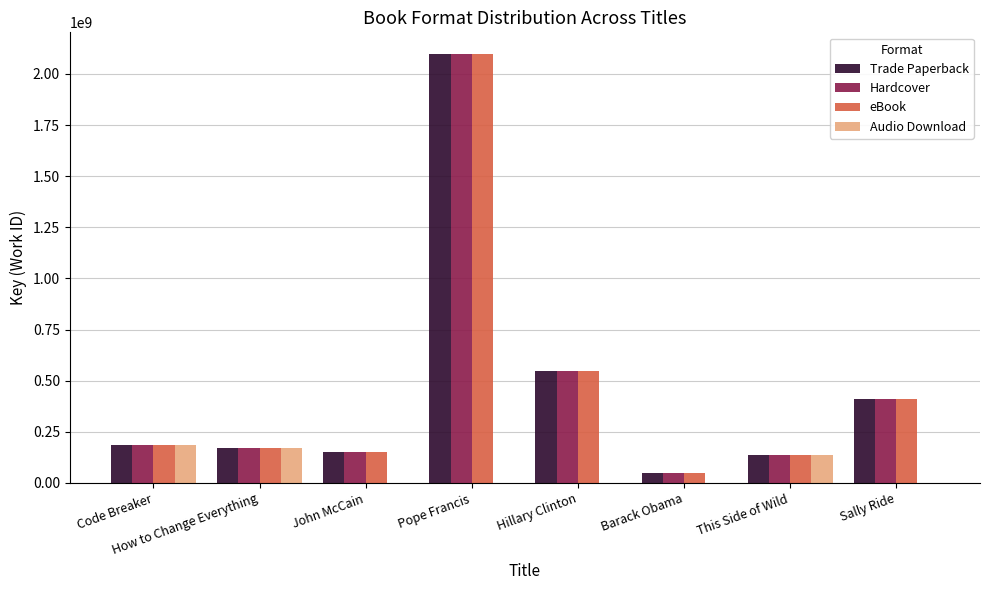

The value of eBook at Sally Ride is 693597443. True or false?

False